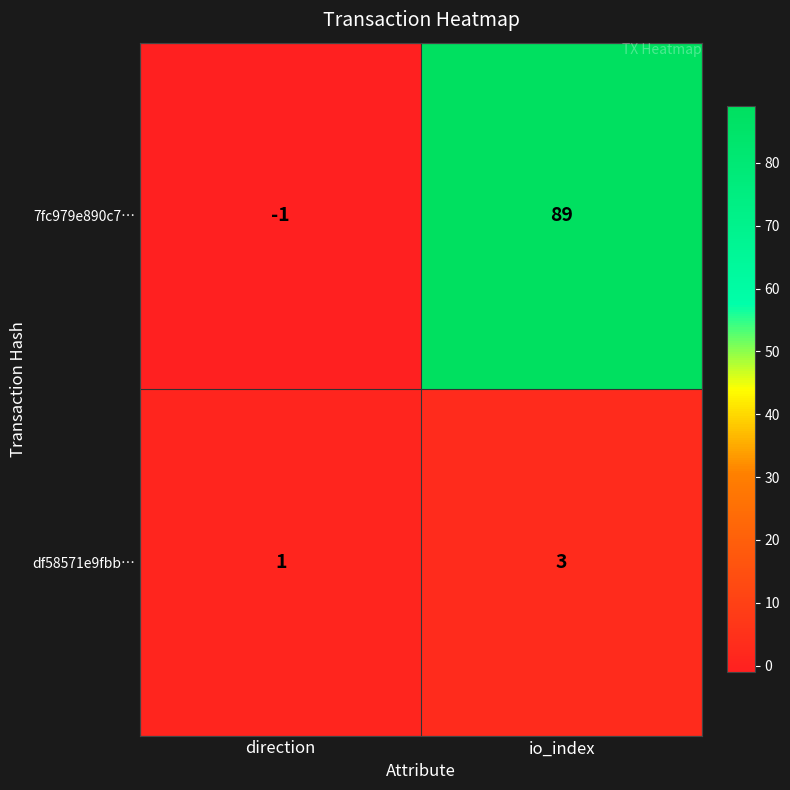

Rank the series by their maximum value, from highest to lowest.

7fc979e890c7…, df58571e9fbb…